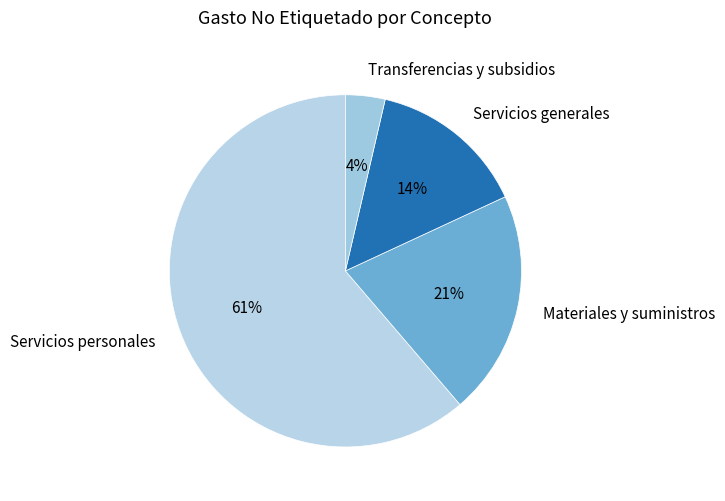

Which category has the biggest portion of the pie?

Servicios personales